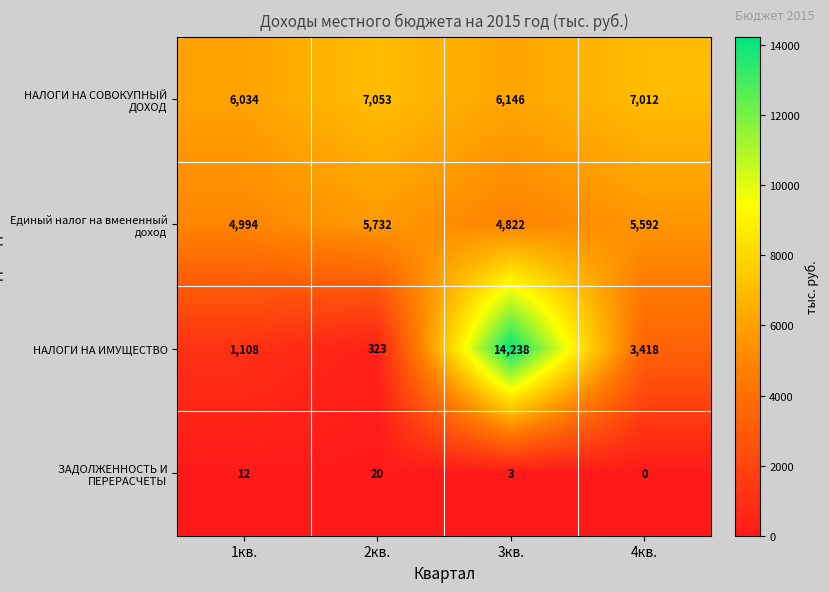

What is the difference between the НАЛОГИ НА СОВОКУПНЫЙ ДОХОД values at 4кв. and 3кв.?

866